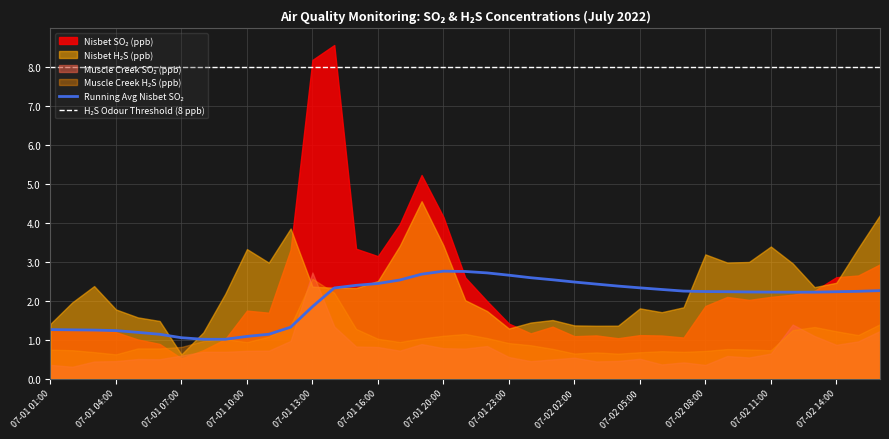

How many lines are shown in the chart?

2